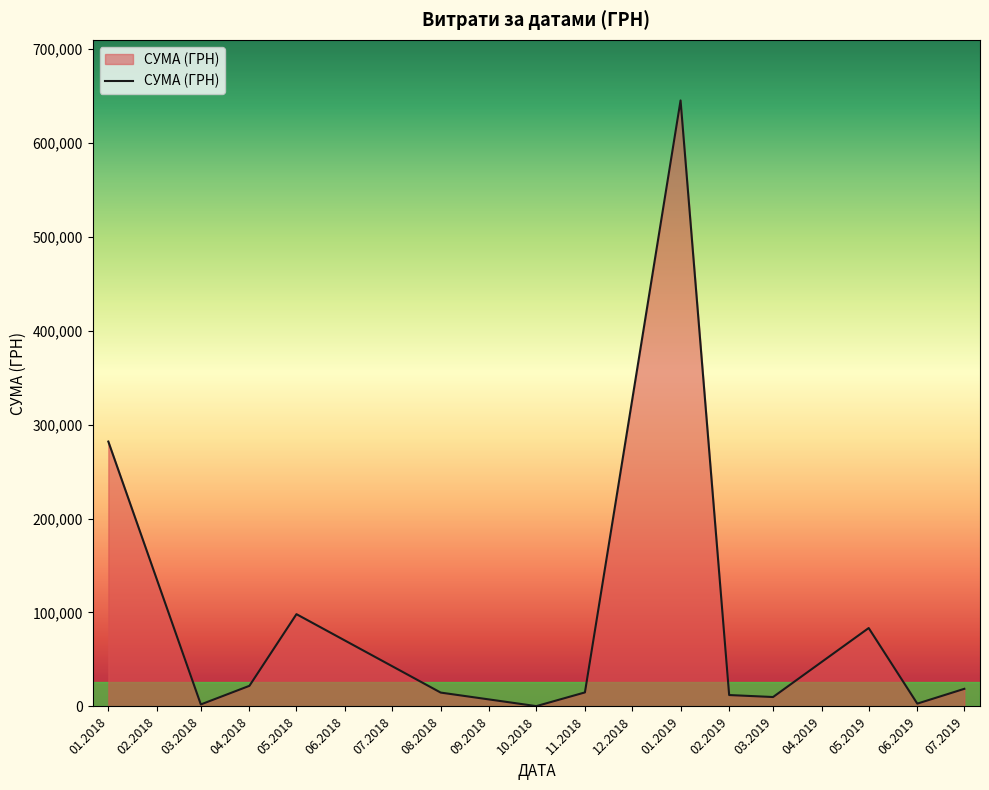

What position from the right is 03.2018?

12